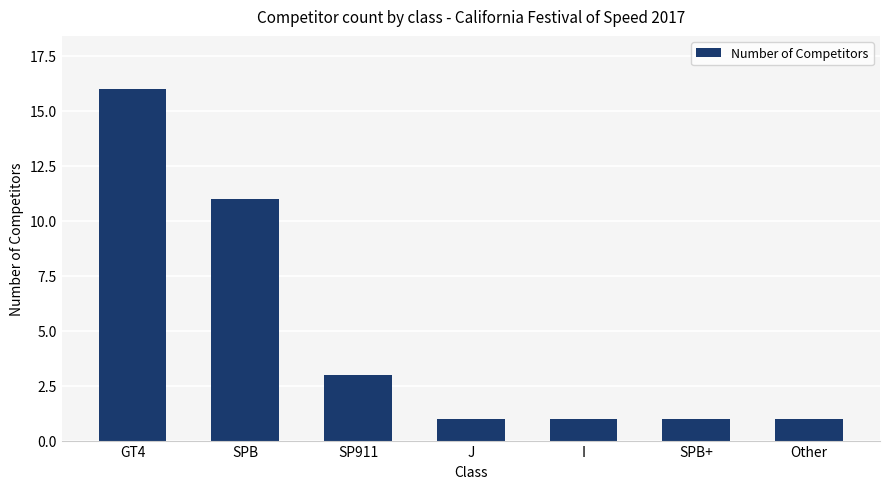

Is it true that the value at SPB+ is 0?

False